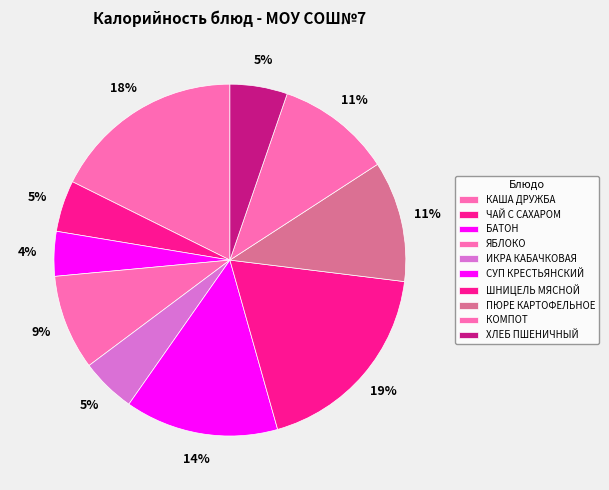

Which slice is the largest?

ШНИЦЕЛЬ МЯСНОЙ